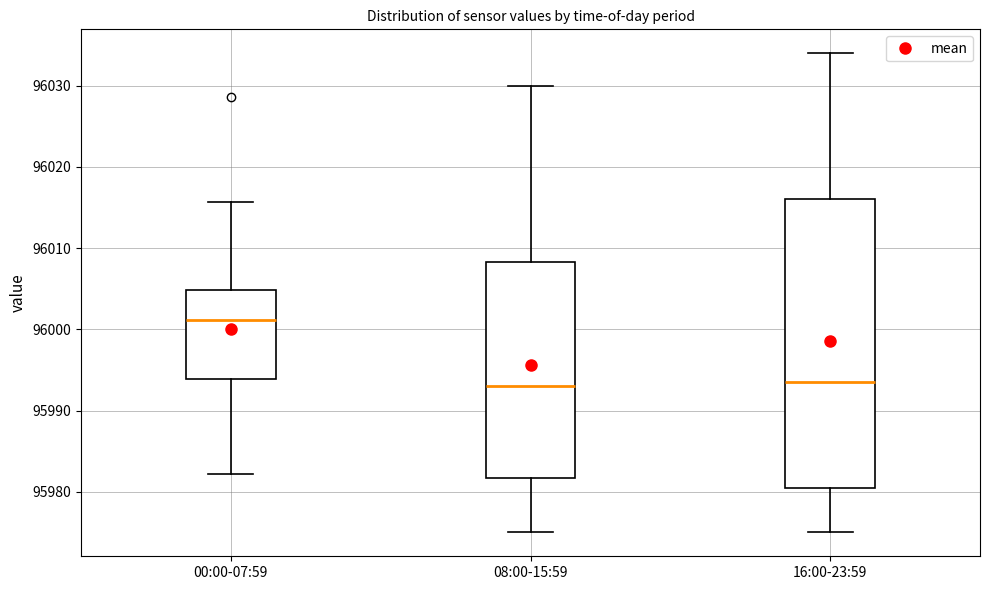

Where is the lower edge of the box for 08:00-15:59 on the y-axis? The values are not printed on the chart, so give them approximately, as read against the axis.

95982